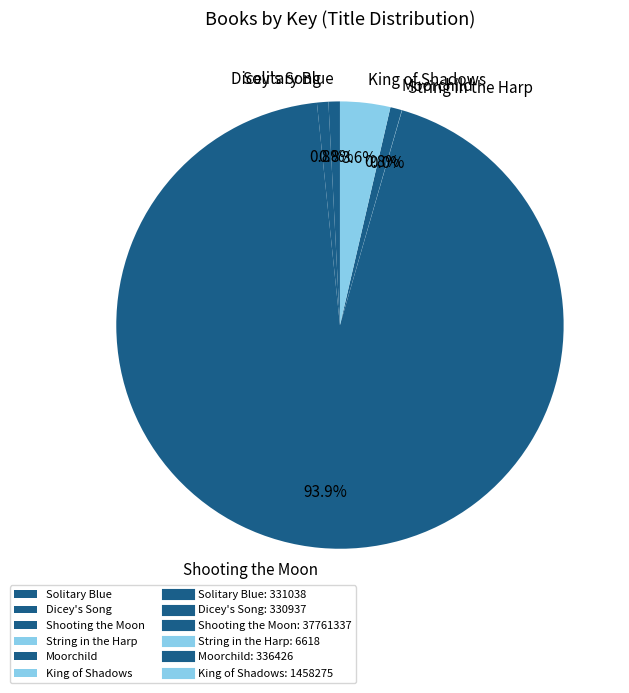

What is the largest slice in the pie chart?

Shooting the Moon